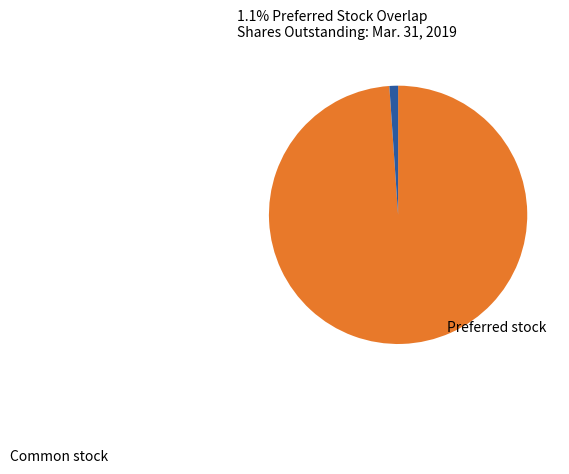

Does any single category account for the majority?

Yes